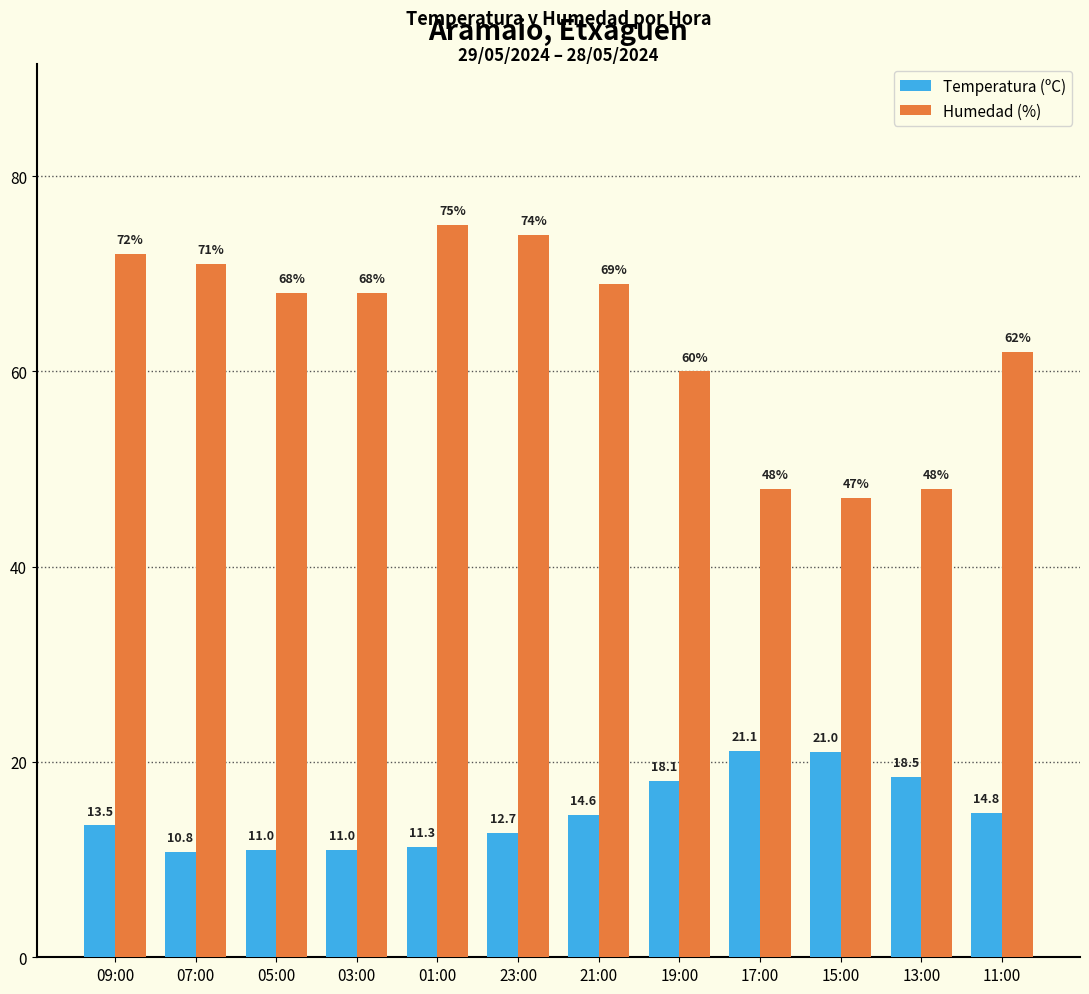

Reading left to right, transcribe all the data shown in this chart.

Temperatura (ºC): 13.5	10.8	11.0	11.0	11.3	12.7	14.6	18.1	21.1	21.0	18.5	14.8
Humedad (%): 72.0	71.0	68.0	68.0	75.0	74.0	69.0	60.0	48.0	47.0	48.0	62.0